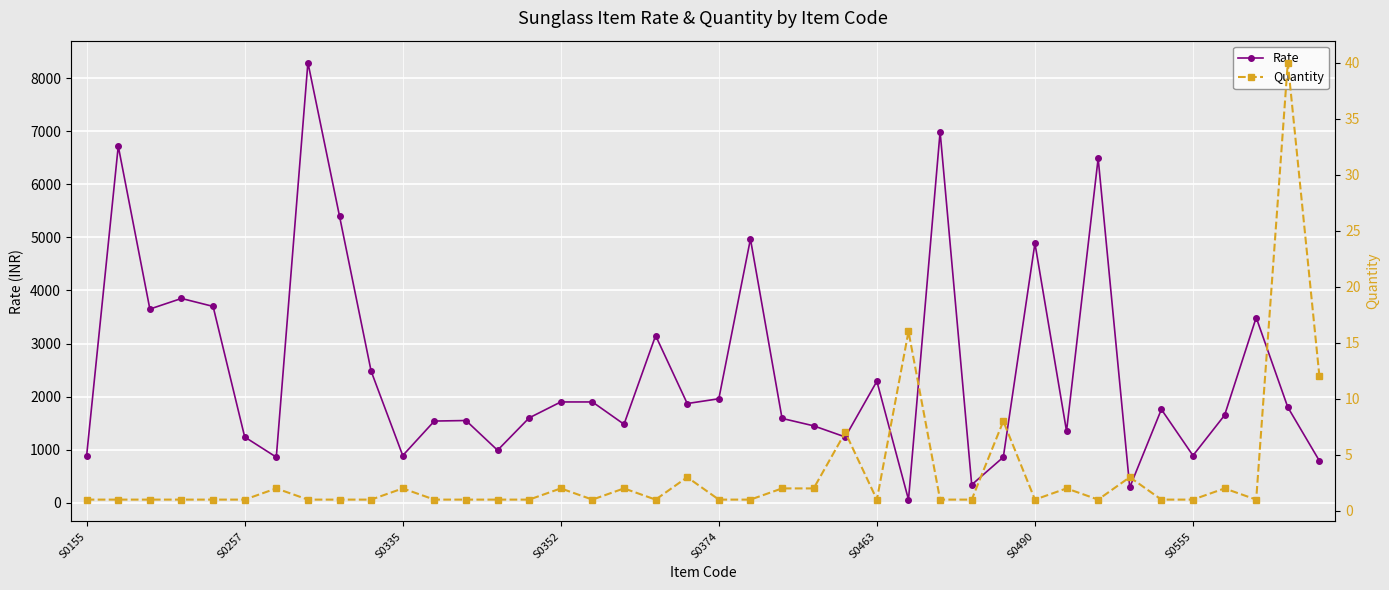

The value of Rate at 12 is 957. True or false?

False